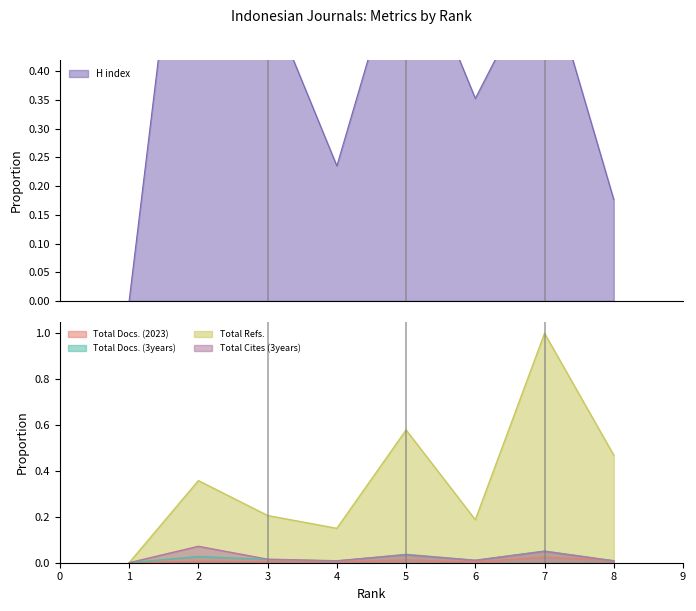

At how many categories does at least one series exceed 0?

7